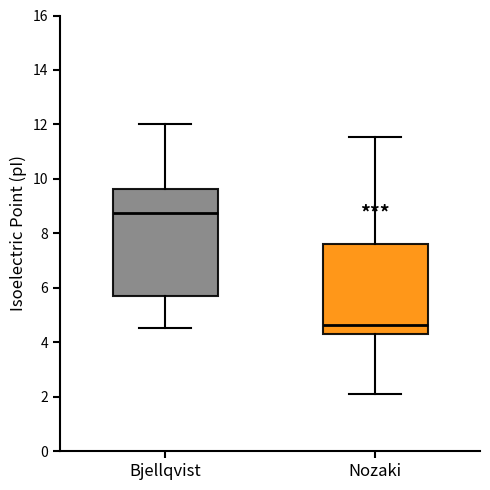

Reading left to right, transcribe this box plot: for each box, give where its median line is, the range the box spans, and where its two whiskers end, as read against the y-axis. The values are not printed on the chart, so give them approximately, as read against the axis.

Bjellqvist: median 8.8, box 5.6 to 9.6, whiskers 4.6 to 12.0
Nozaki: median 4.6, box 4.4 to 7.6, whiskers 2.2 to 11.6